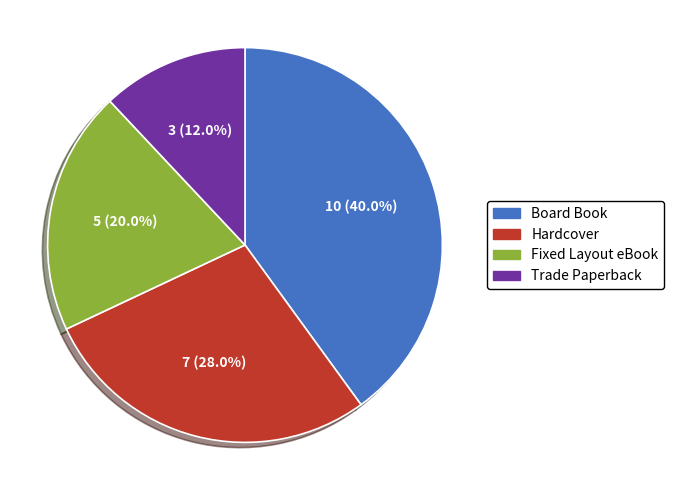

What is the smallest slice in the pie chart?

Trade Paperback